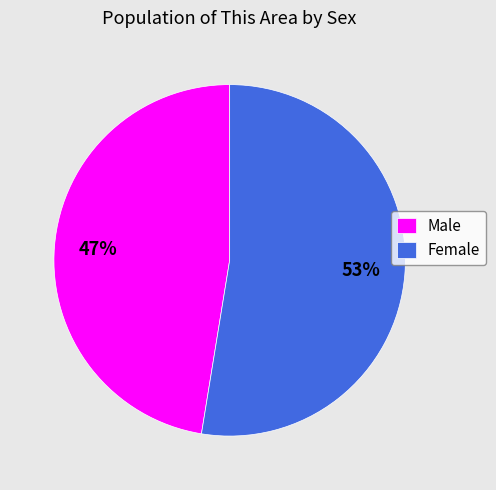

What is the ratio of the value at Male to the value at Female?

0.9